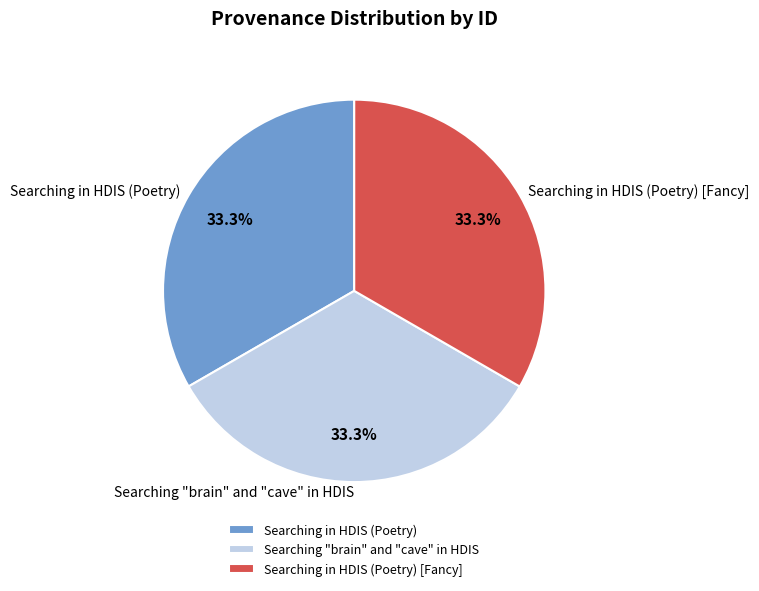

What is the ratio of the value at Searching in HDIS (Poetry) [Fancy] to the value at Searching "brain" and "cave" in HDIS?

1.0